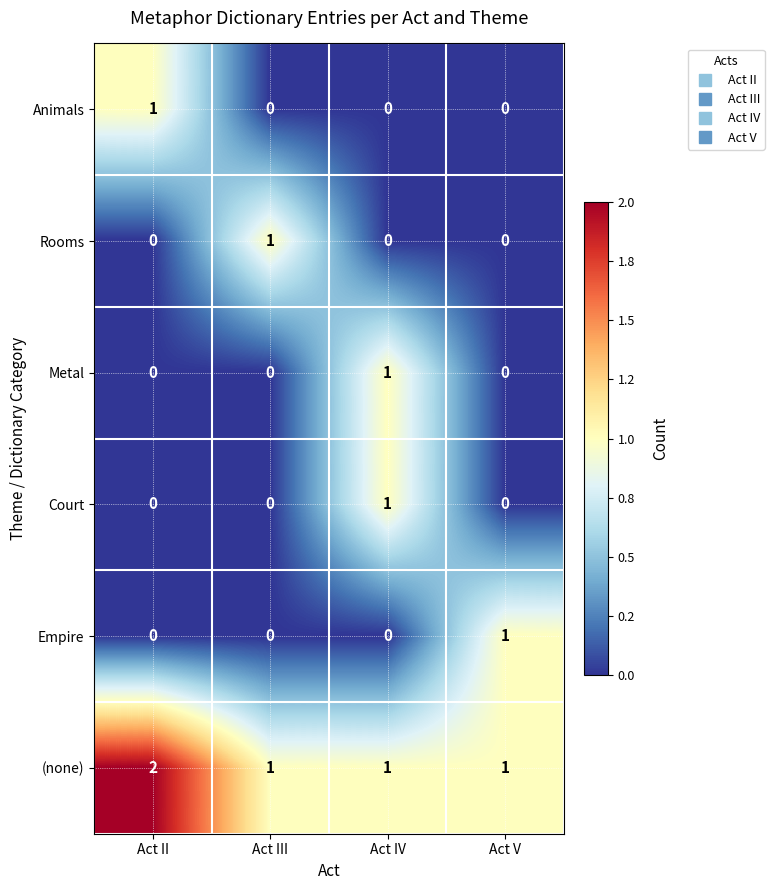

The (none) series shows 1 at Act V. True or false?

True